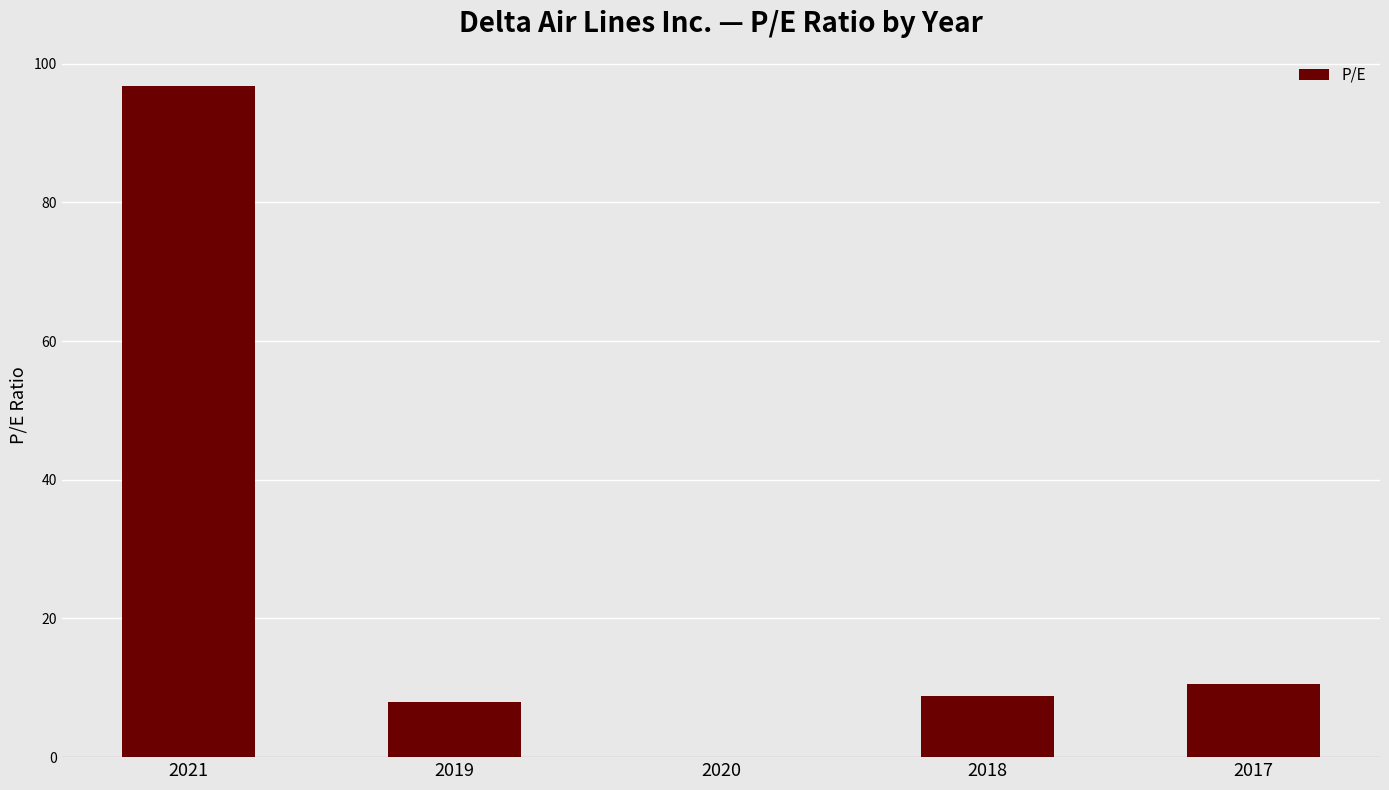

How many data points does each series have?

5